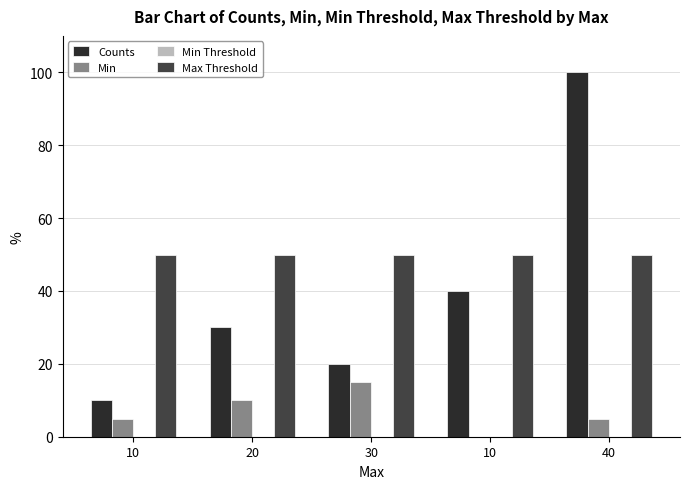

What is the difference between the highest and lowest values at 10?

50